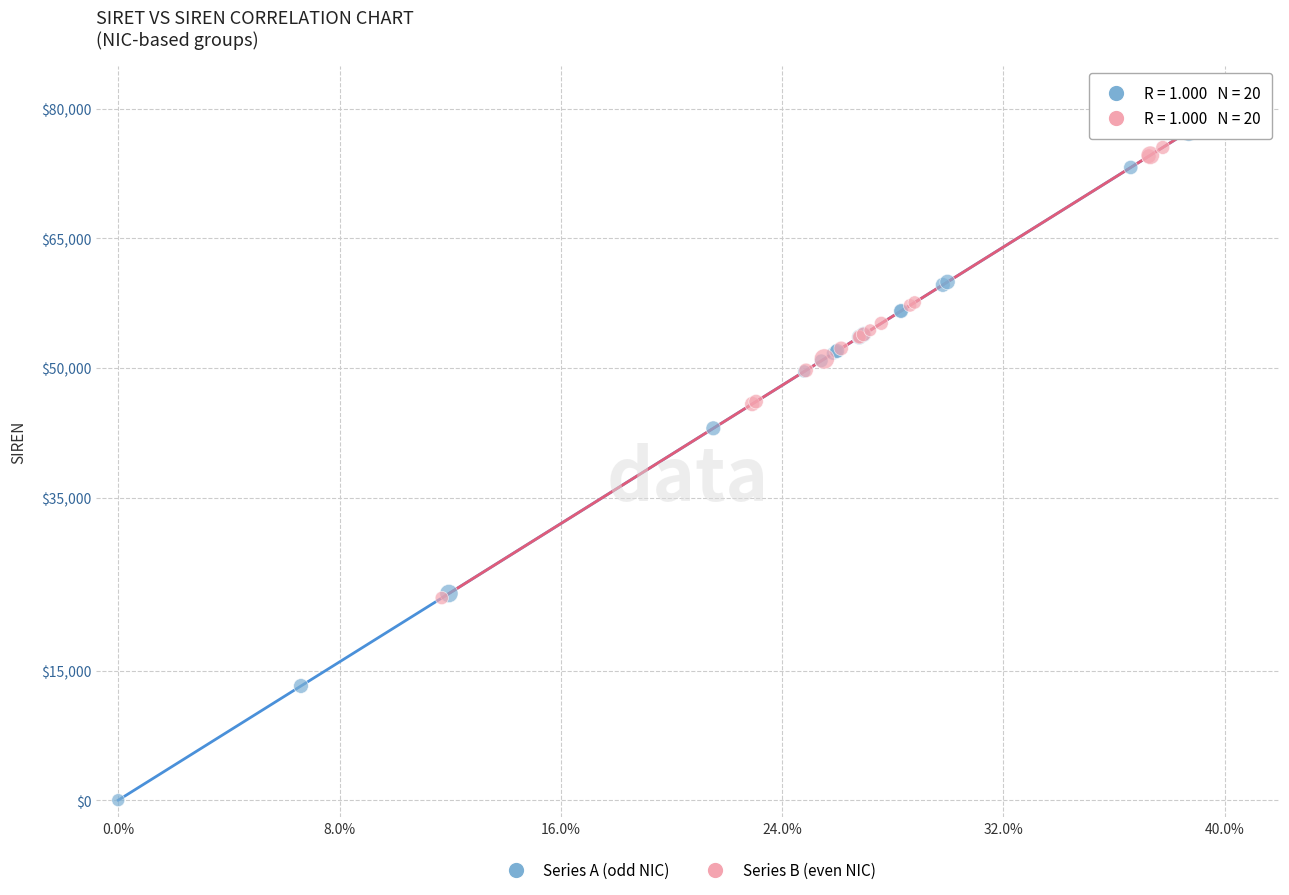

Which series reaches the minimum Y coordinate?

Series A (odd NIC)